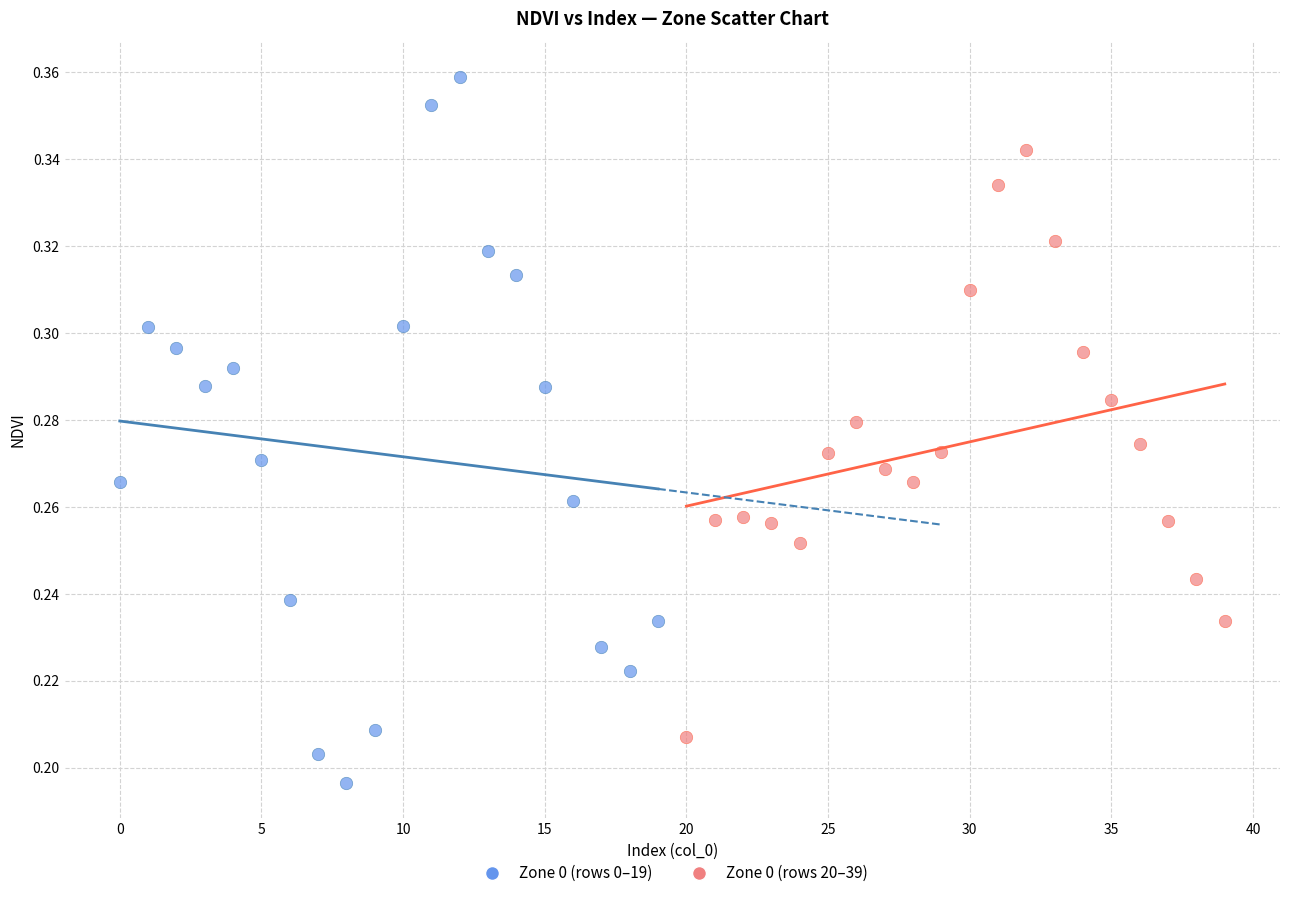

What are all the series names shown in the legend?

Zone 0 (rows 0–19), Zone 0 (rows 20–39)